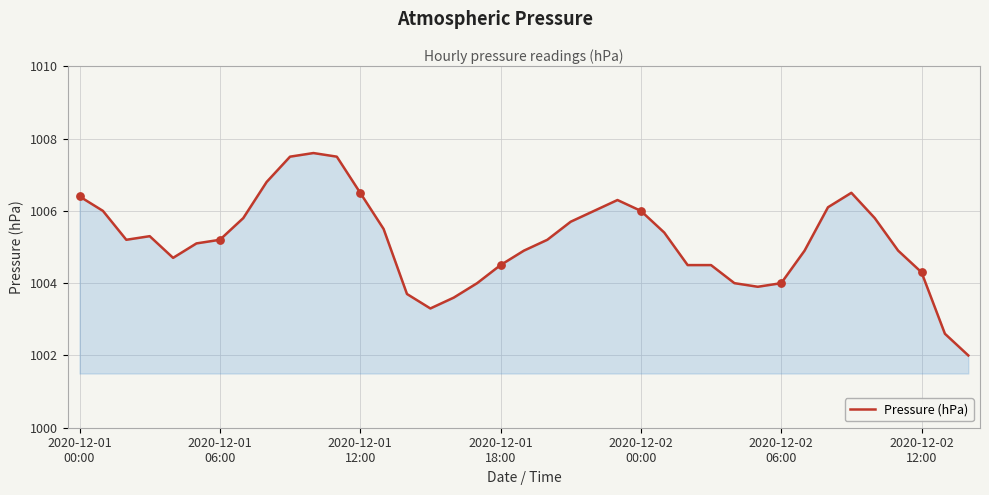

What is the difference between the maximum and minimum values?

5.6